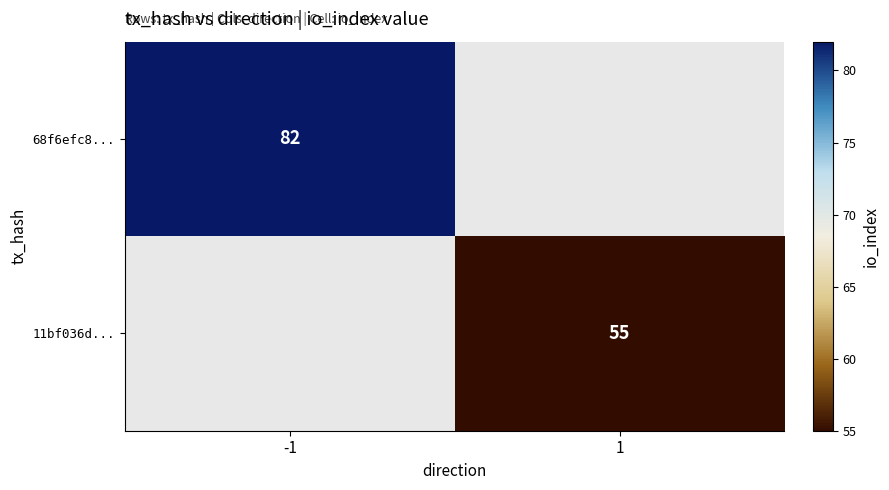

Is it true that 68f6efc8... equals 82 at -1?

True